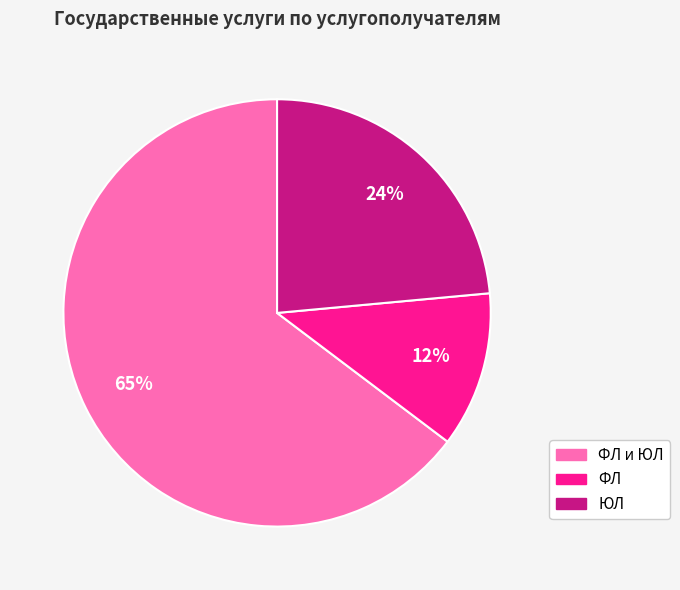

Which category accounts for the majority?

ФЛ и ЮЛ